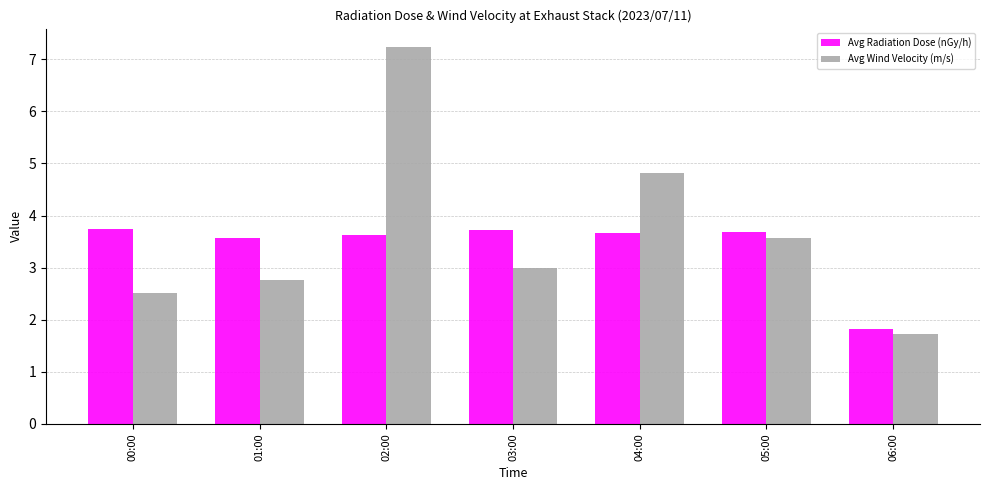

What is the spread (max minus min) of values at 03:00?

0.7